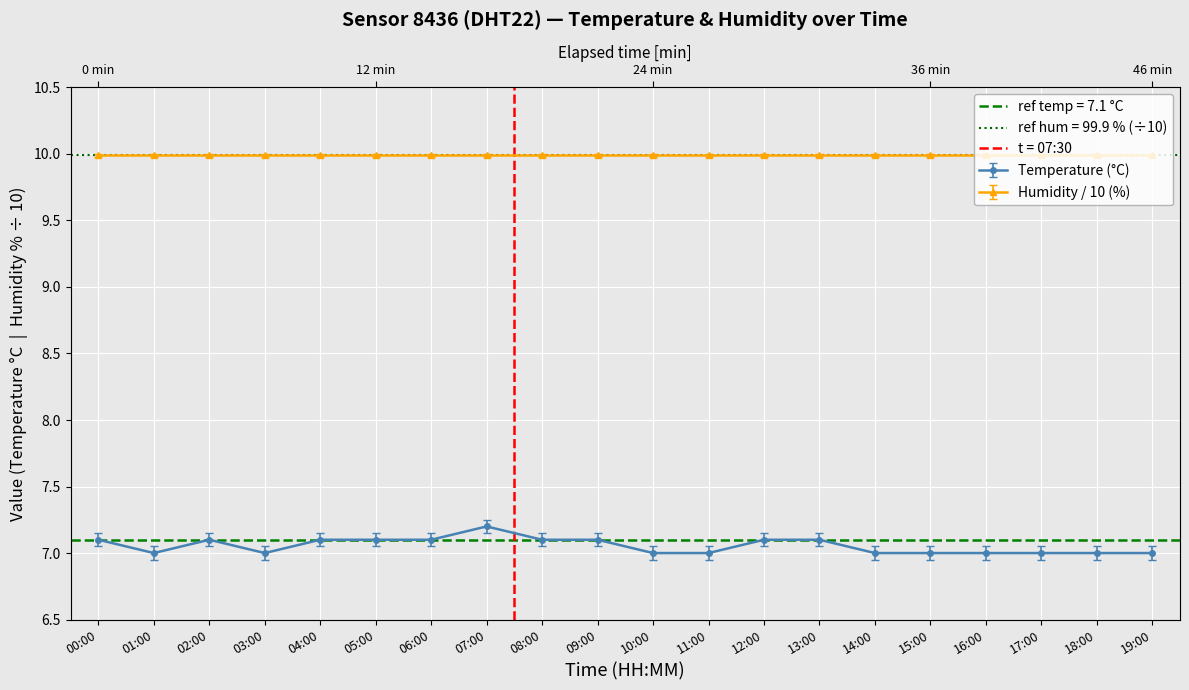

Between 01:00 and 15:00, which is larger?

01:00